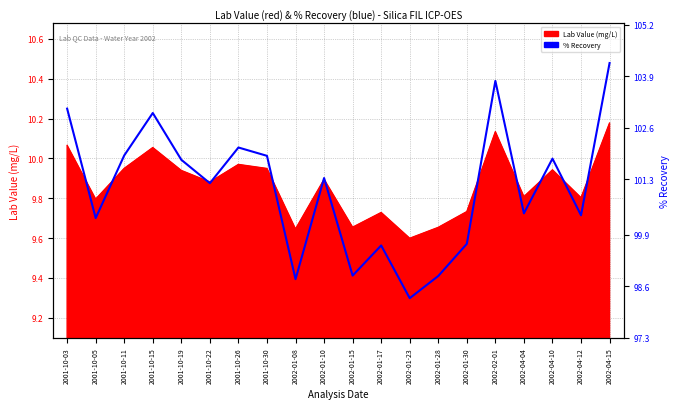

True or false: the data shows 98.9 at 2002-01-28.

True